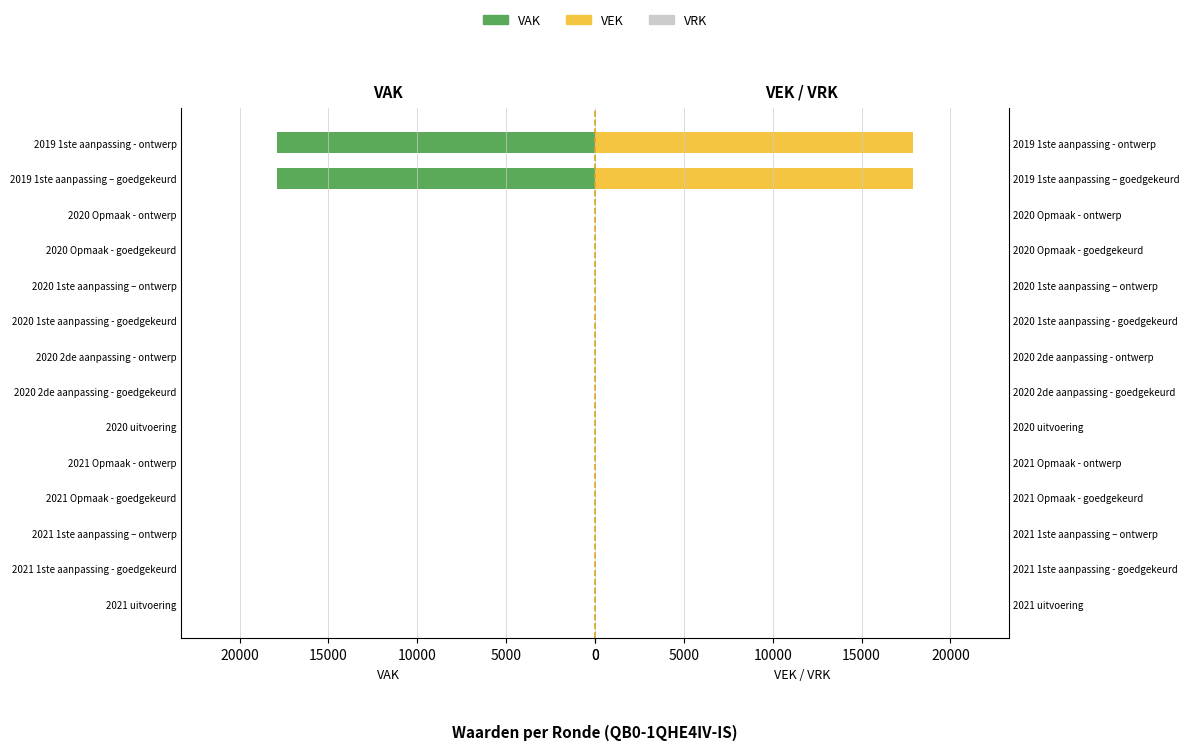

Is the value of VAK at 2021 uitvoering greater than the value of VEK at 2020 2de aanpassing - goedgekeurd?

No